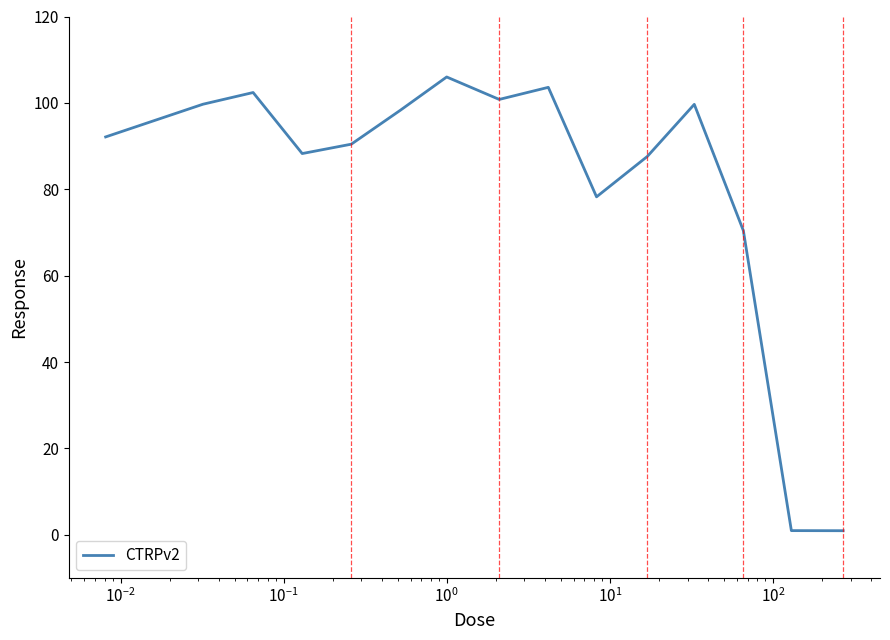

What is the greatest value displayed?

106.0